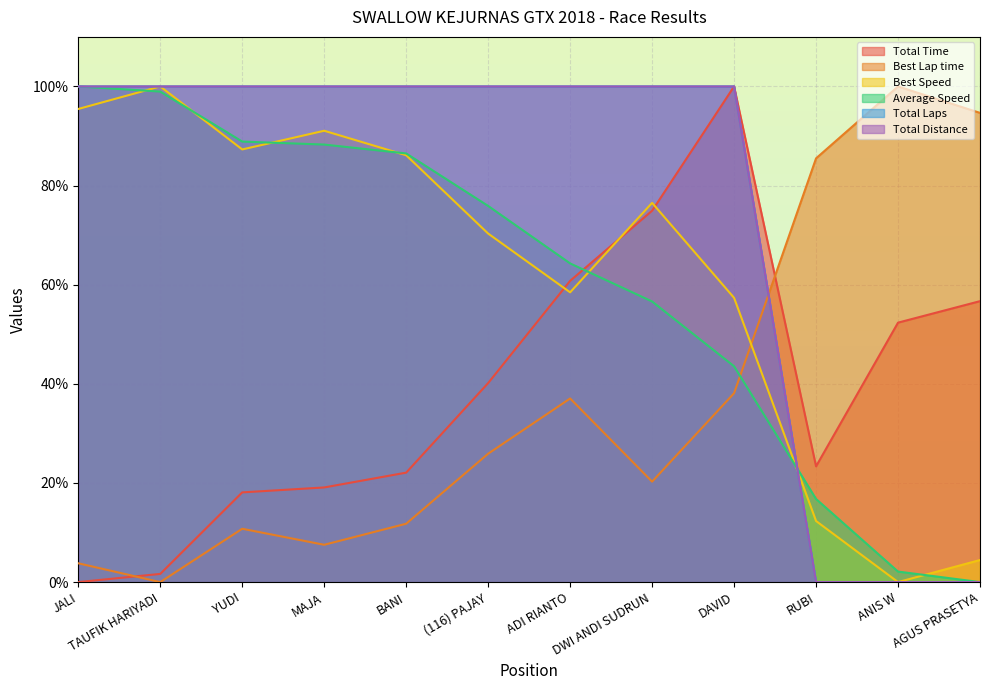

Does the chart display data point markers on the line(s)?

No